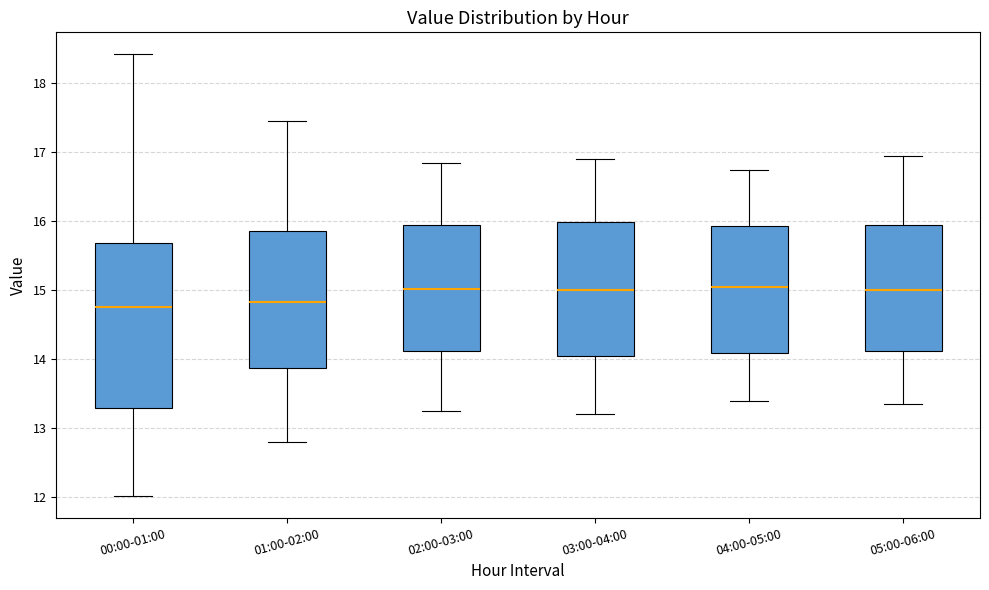

Reading left to right, transcribe this box plot: for each box, give where its median line is, the range the box spans, and where its two whiskers end, as read against the y-axis. The values are not printed on the chart, so give them approximately, as read against the axis.

00:00-01:00: median 14.8, box 13.3 to 15.7, whiskers 12.0 to 18.4
01:00-02:00: median 14.8, box 13.9 to 15.9, whiskers 12.8 to 17.5
02:00-03:00: median 15.0, box 14.1 to 16.0, whiskers 13.3 to 16.9
03:00-04:00: median 15.0, box 14.1 to 16.0, whiskers 13.2 to 16.9
04:00-05:00: median 15.1, box 14.1 to 15.9, whiskers 13.4 to 16.8
05:00-06:00: median 15.0, box 14.1 to 16.0, whiskers 13.4 to 17.0